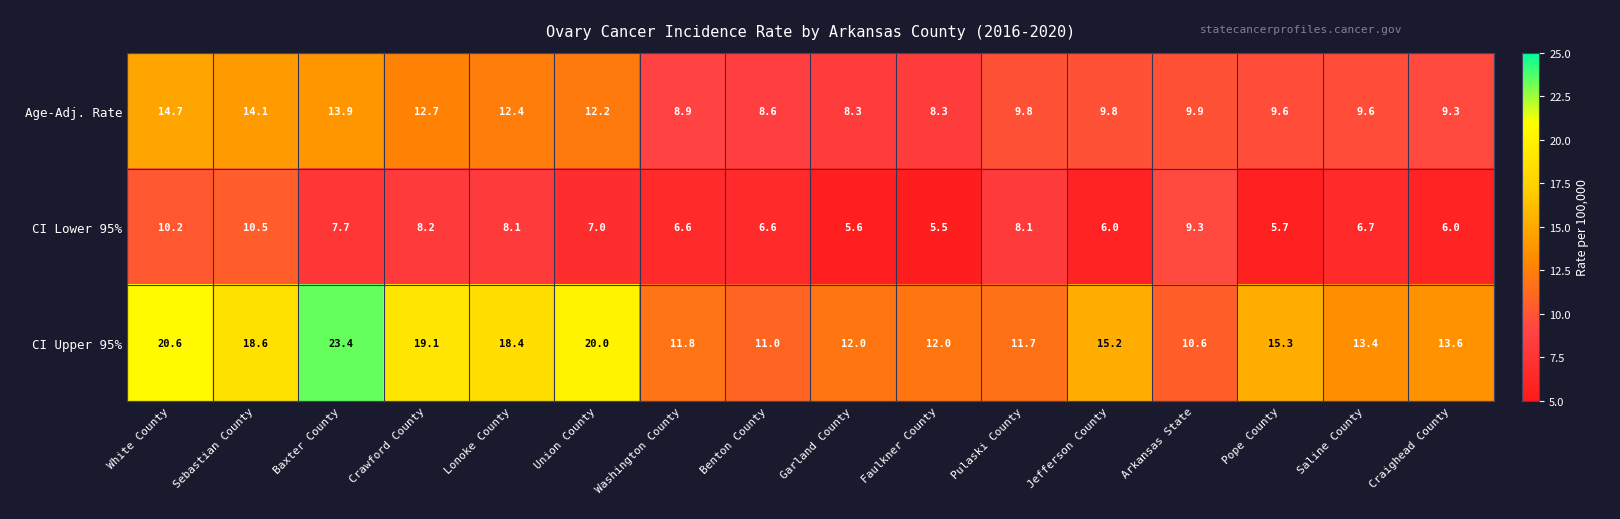

Read the CI Lower 95% value at White County.

10.2